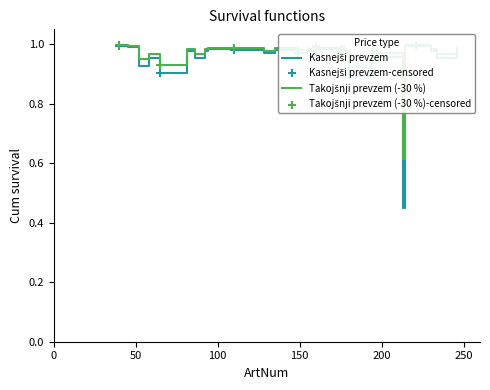

Is the value of Takojšnji prevzem (-30 %) at 19 greater than the value of Kasnejši prevzem at 29?

Yes